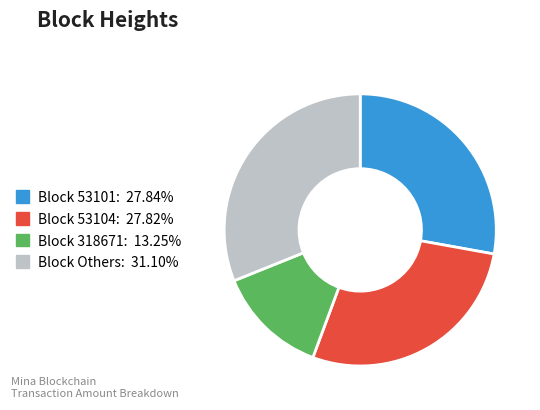

Does any single category account for the majority?

No